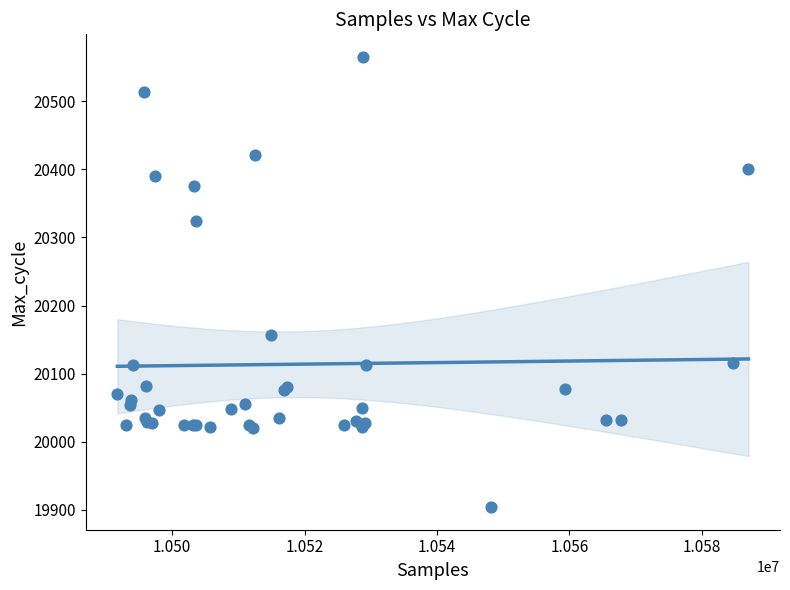

What Y value in the scatter plot is closest to 20234?

20157